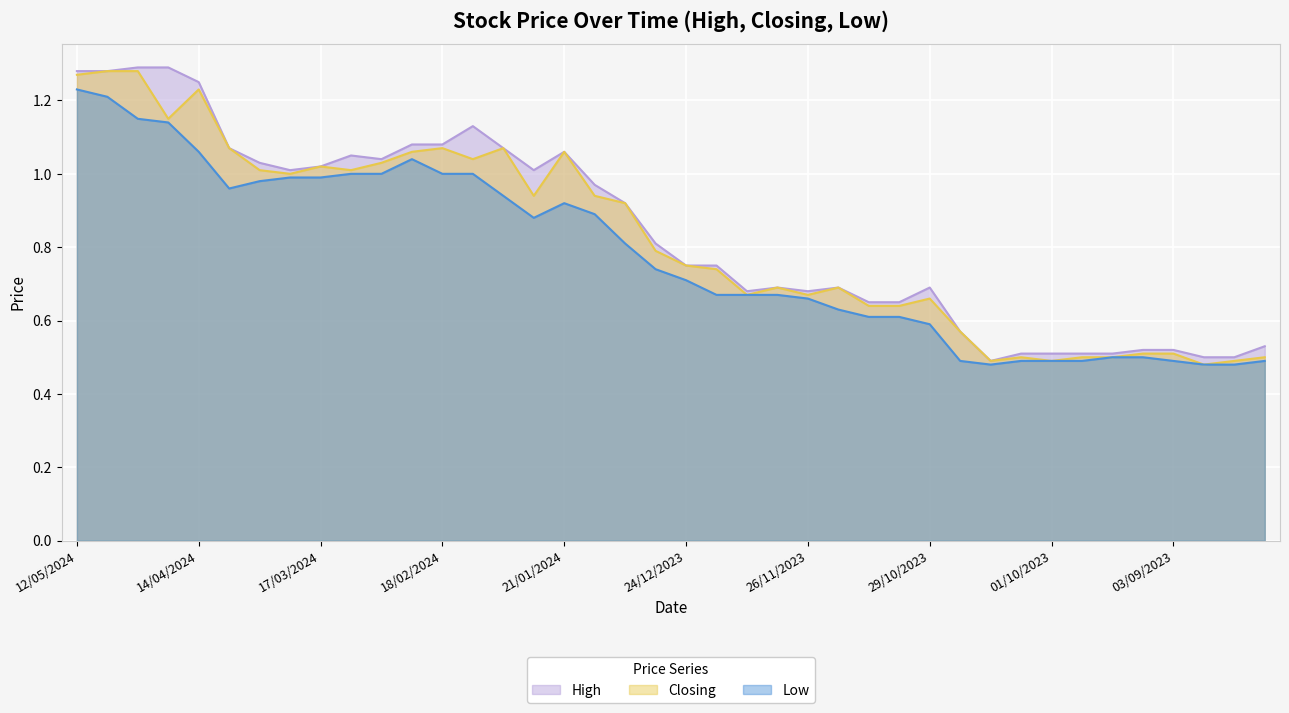

At which category does High reach its first local peak?

10/03/2024